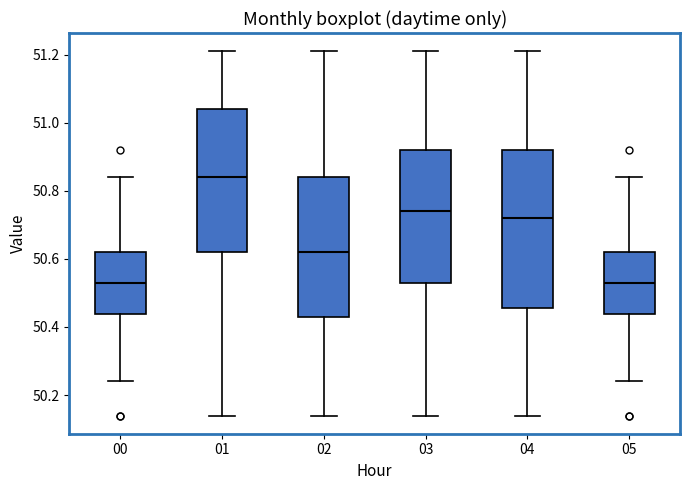

Which box has the highest median line?

01